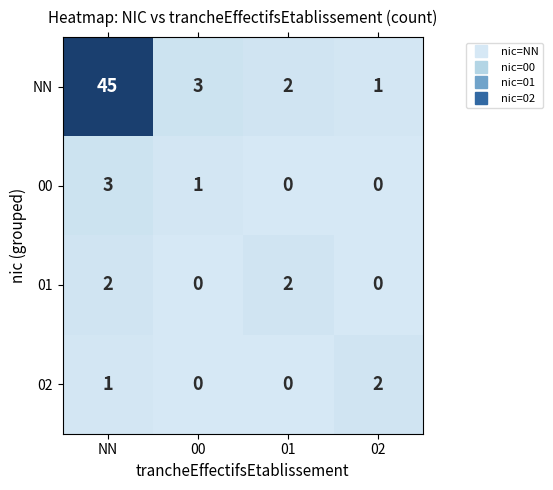

What is the total value across all series at NN?

51